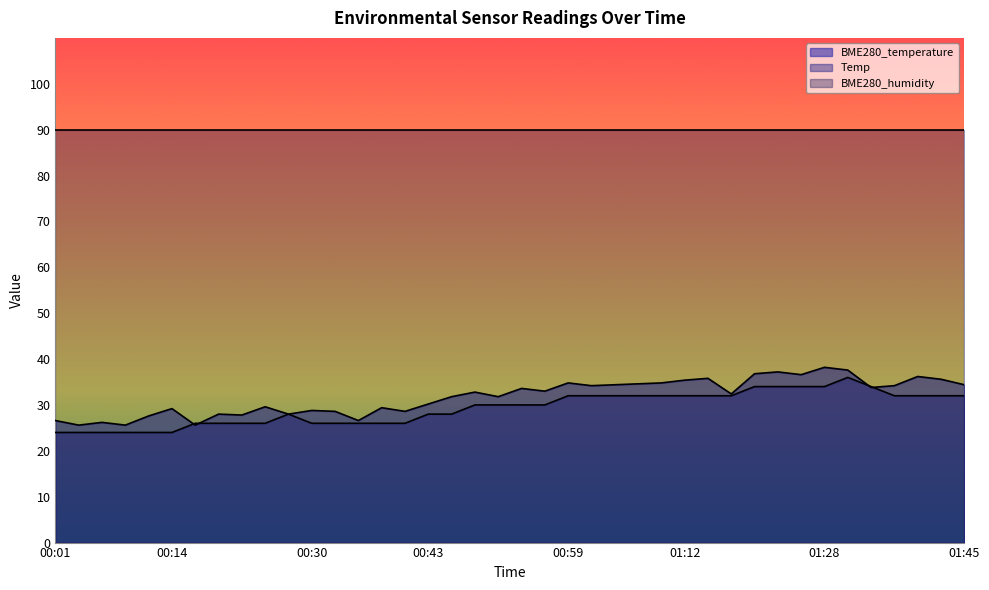

What is the greatest value displayed?

90.0